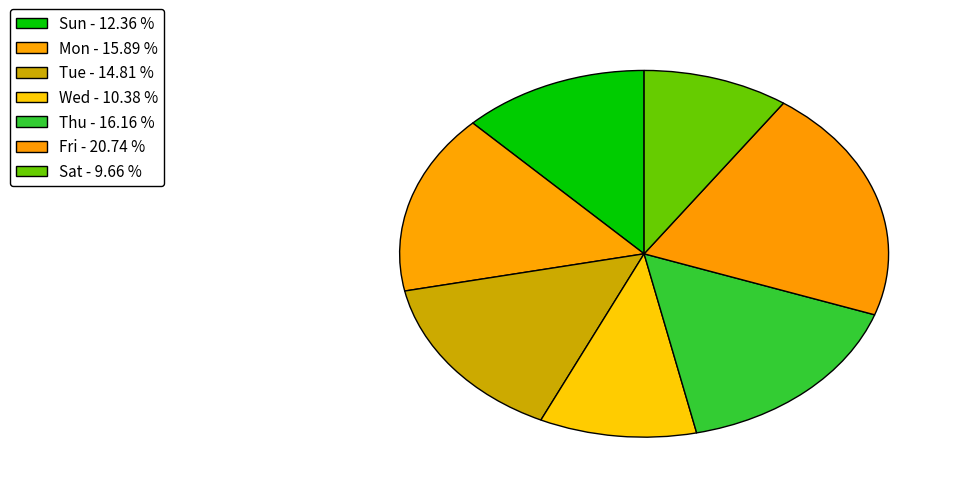

How many slices are in this pie chart?

7